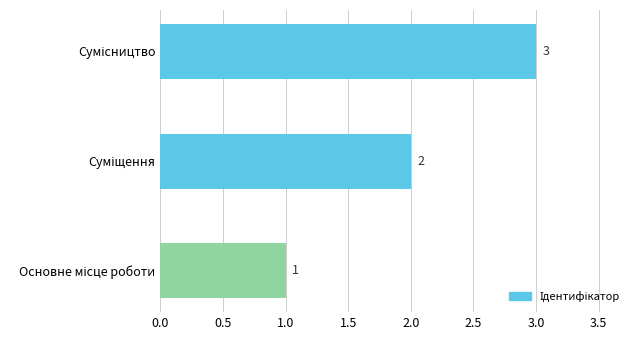

How many values are between 1 and 3?

3